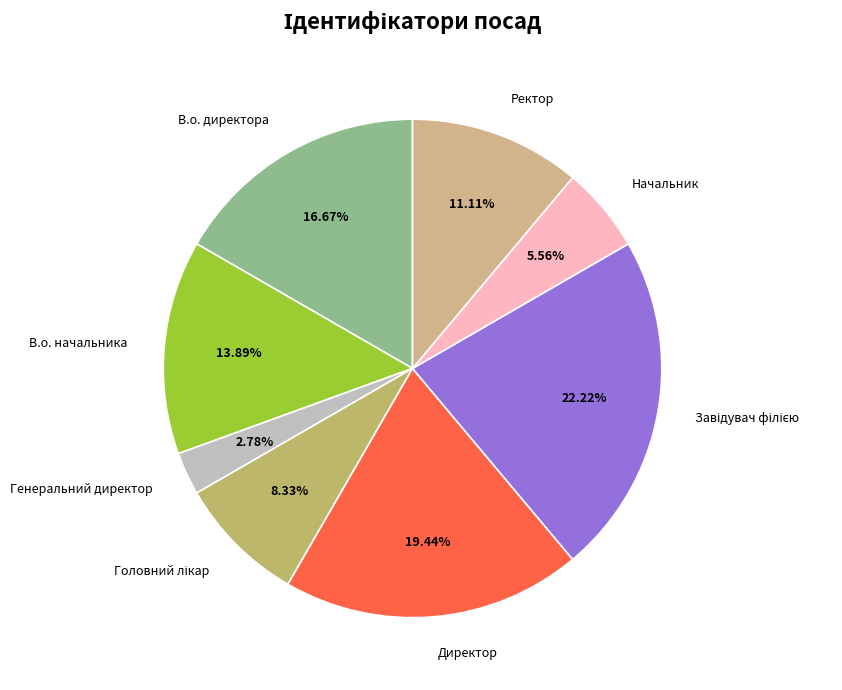

The Генеральний директор slice represents 3% of the pie. True or false?

True